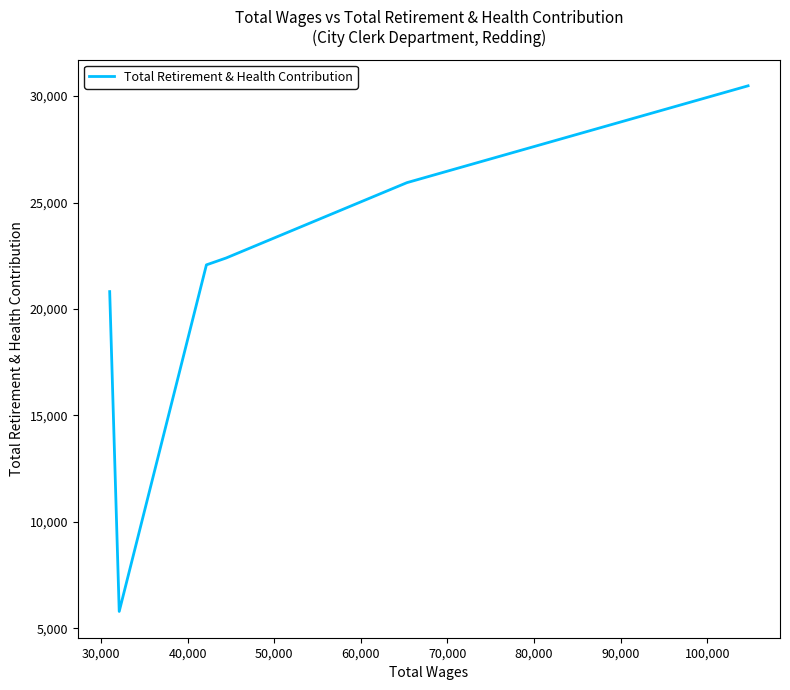

Reading right to left, what are all the values shown in this chart?

30485	25936	22396	22074	5794	20818